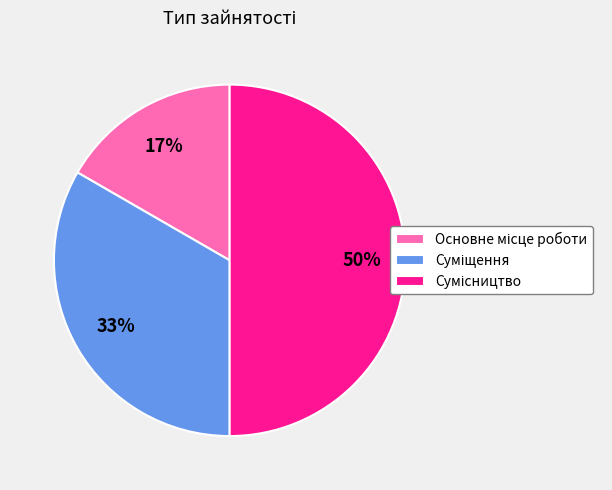

To the nearest percent, what is the average slice percentage?

33%